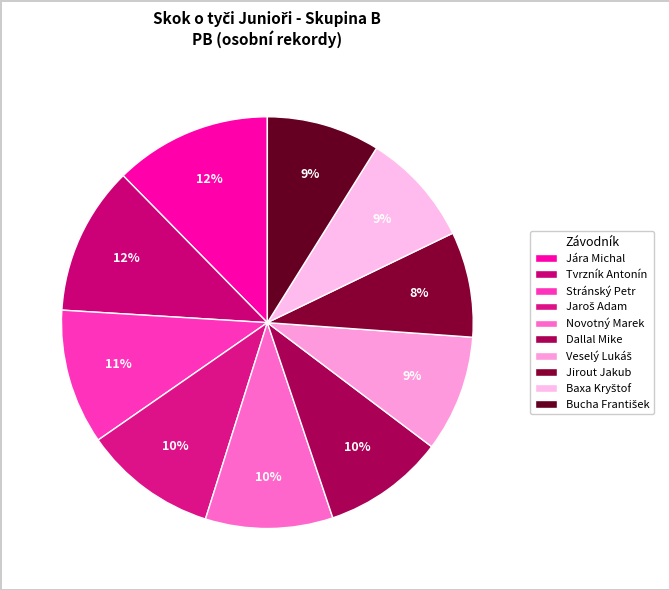

To the nearest percent, what percentage of the pie is Jirout Jakub?

8%